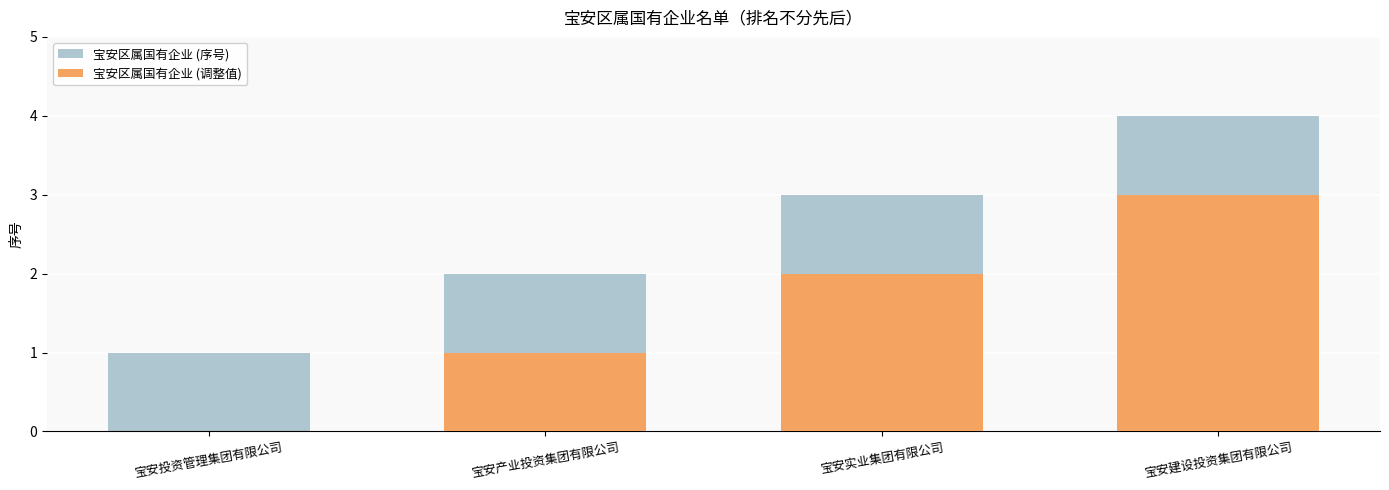

What value does the 宝安区属国有企业 (调整值) series have at 宝安实业集团有限公司?

2